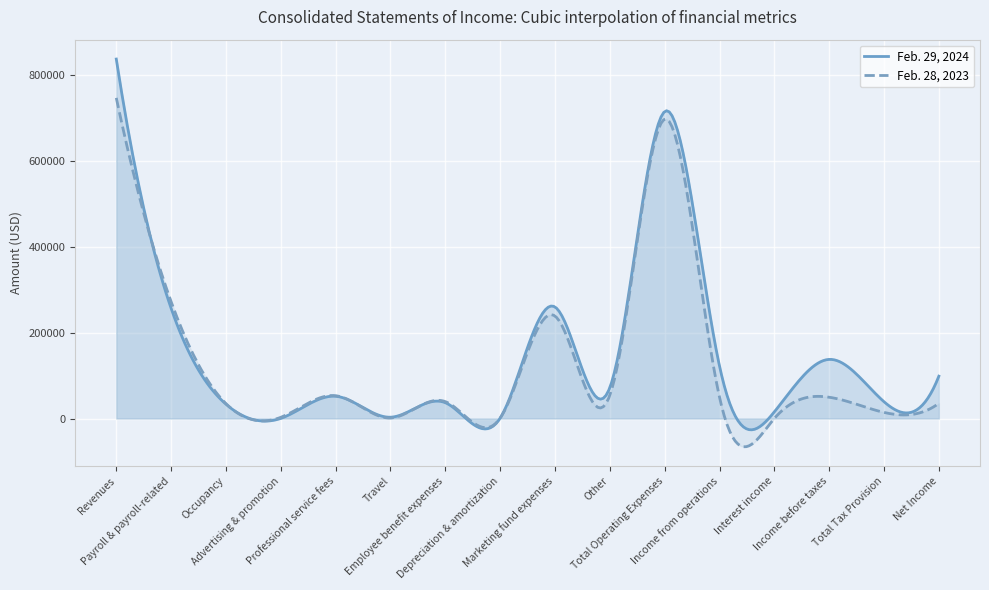

Which series has the largest total across all categories?

Feb. 29, 2024